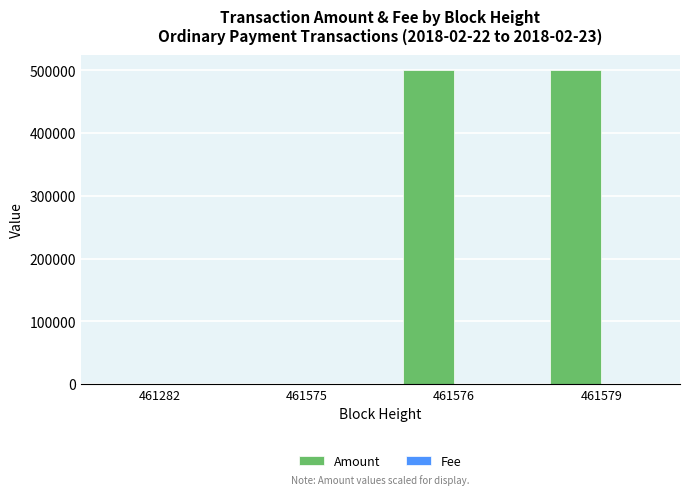

What is the maximum value shown in the chart?

499994.7